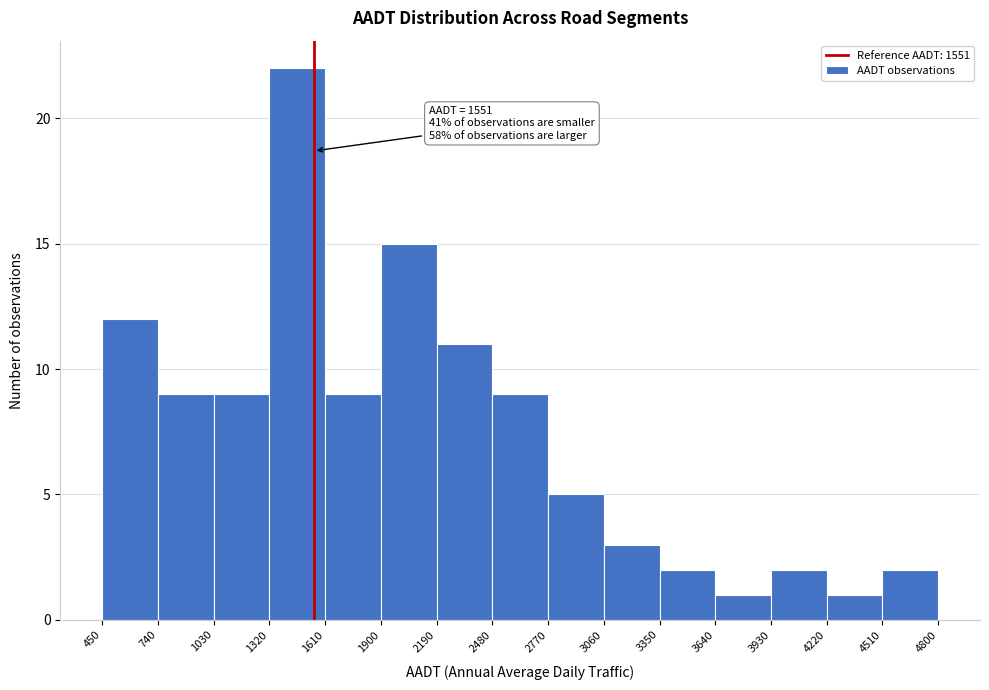

Which range on the x-axis has the tallest bar?

1320 to 1610